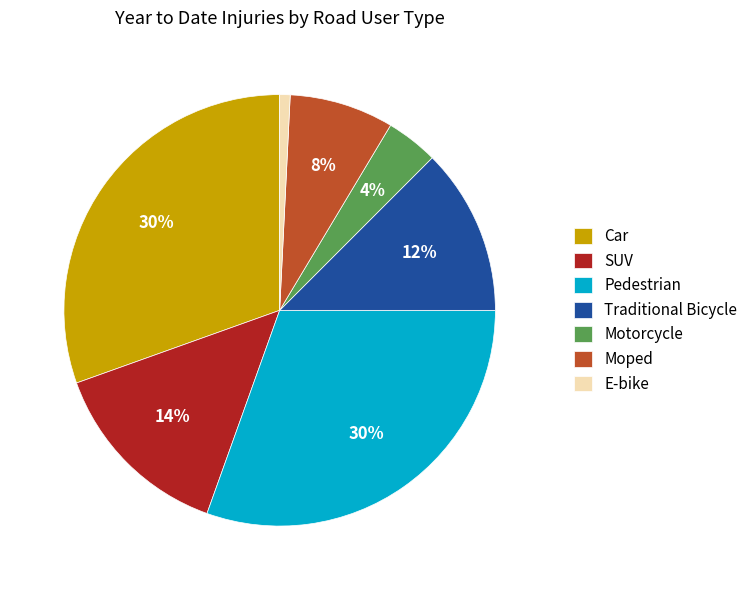

How many segments does this pie chart have?

7